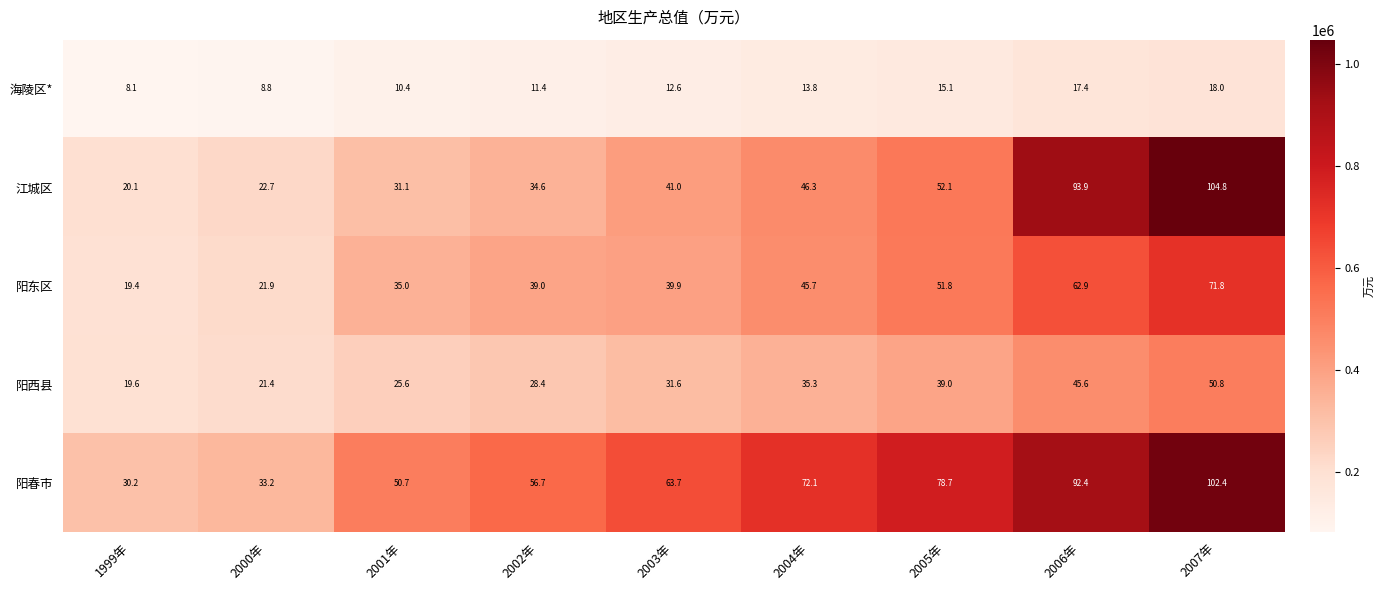

Where is 阳西县 nearest to the value 35?

2004年